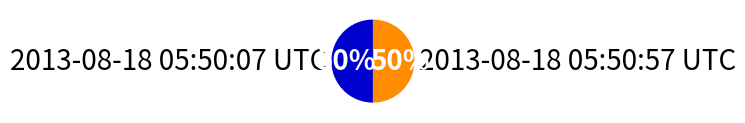

What is the ratio of the value at 2013-08-18 05:50:57 UTC to the value at 2013-08-18 05:50:07 UTC?

1.0